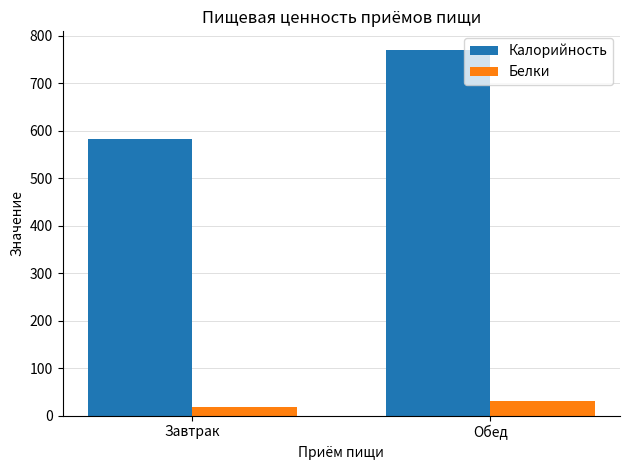

Are the bars horizontal?

No